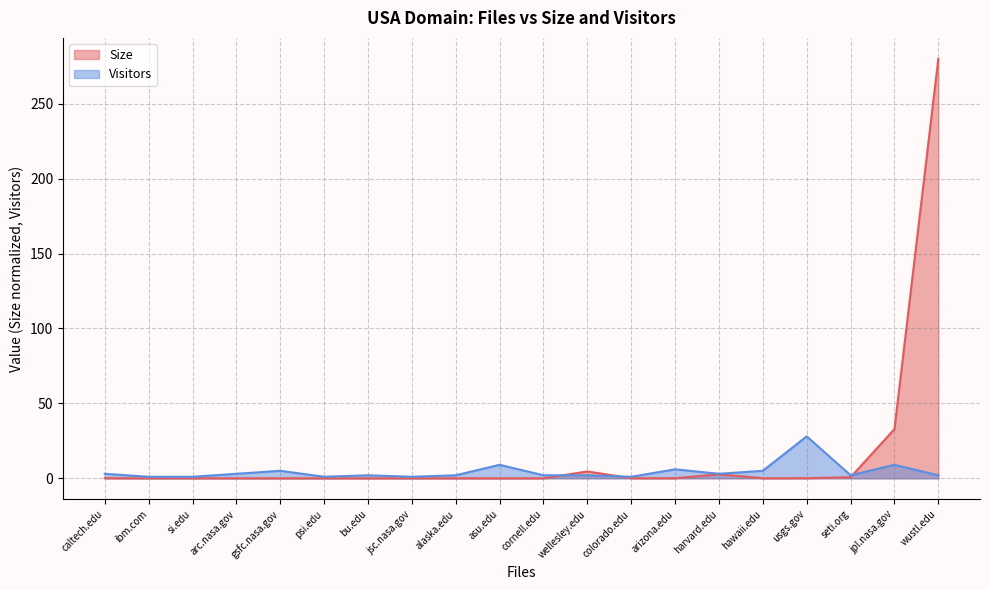

How many interior local valleys (lower than both neighbors) does the data have?

5